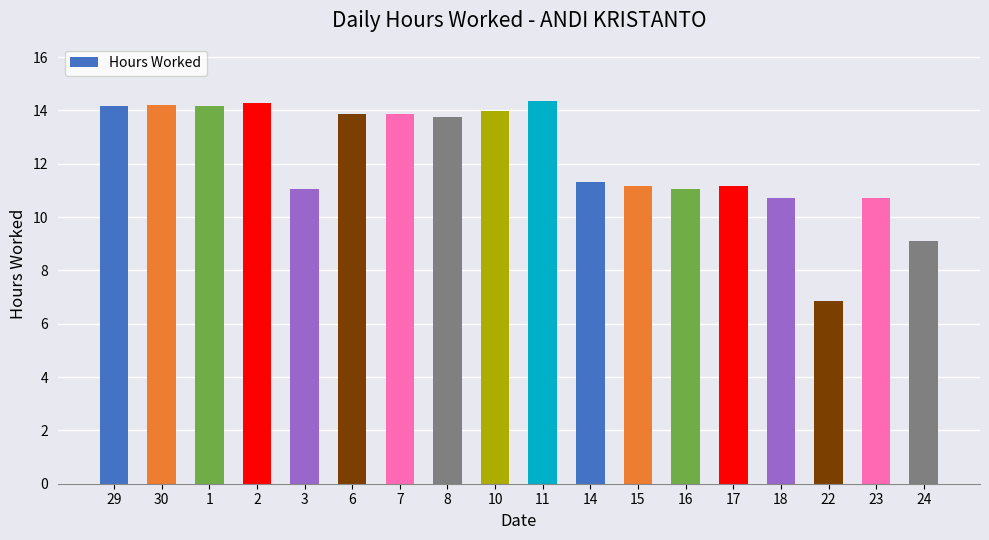

True or false: the data shows 22.3 at 10.

False